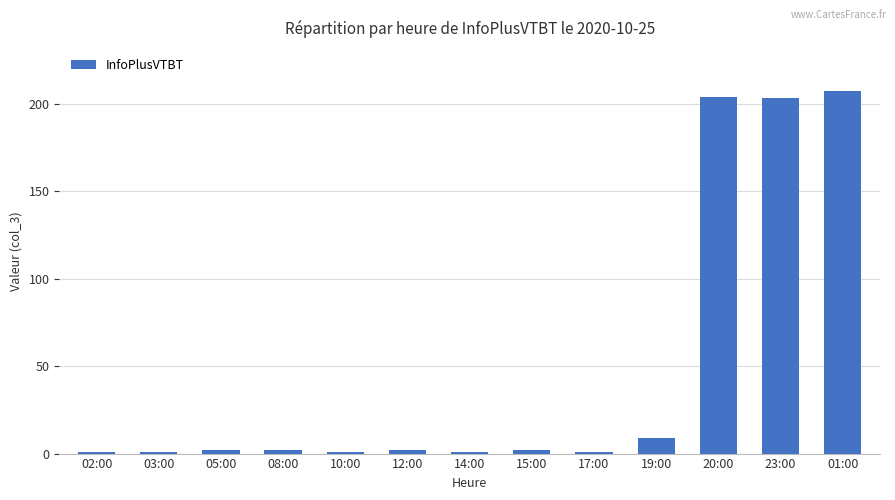

The chart shows a value of 1 at 03:00. True or false?

True